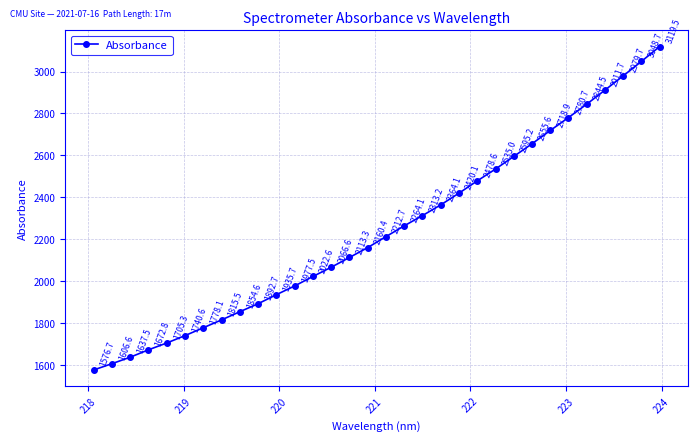

True or false: there are more than 1 points higher than both neighbors.

False